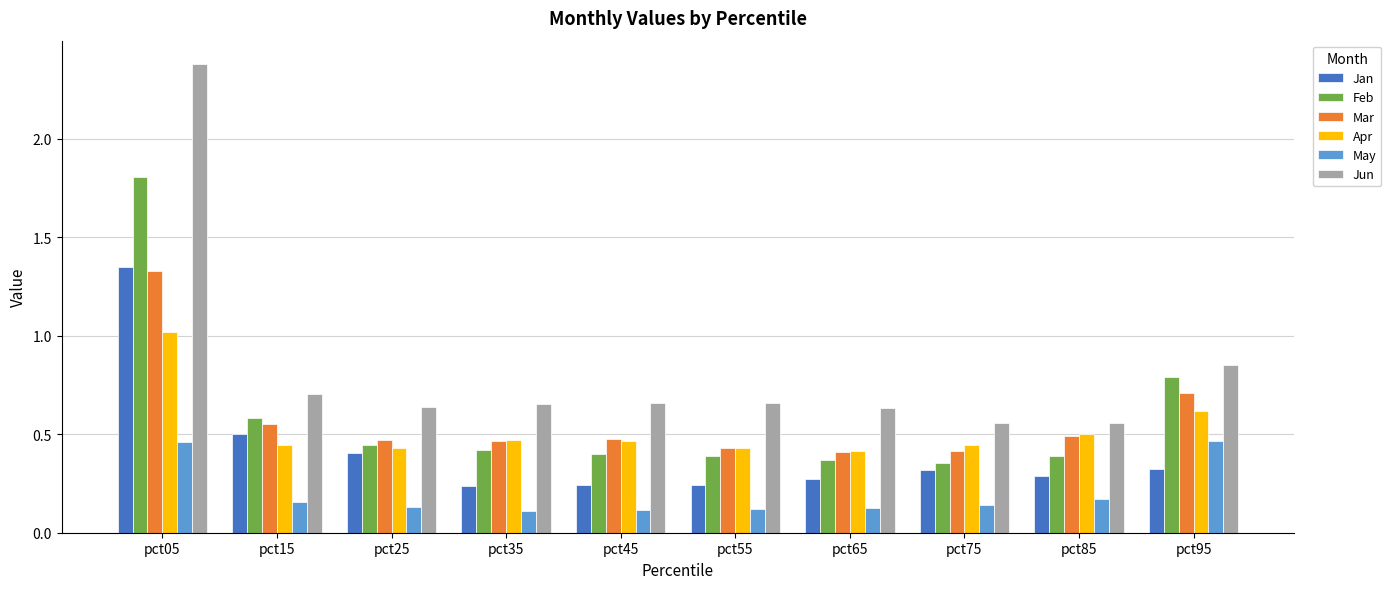

The value of Jun at pct85 is 0.6. True or false?

True